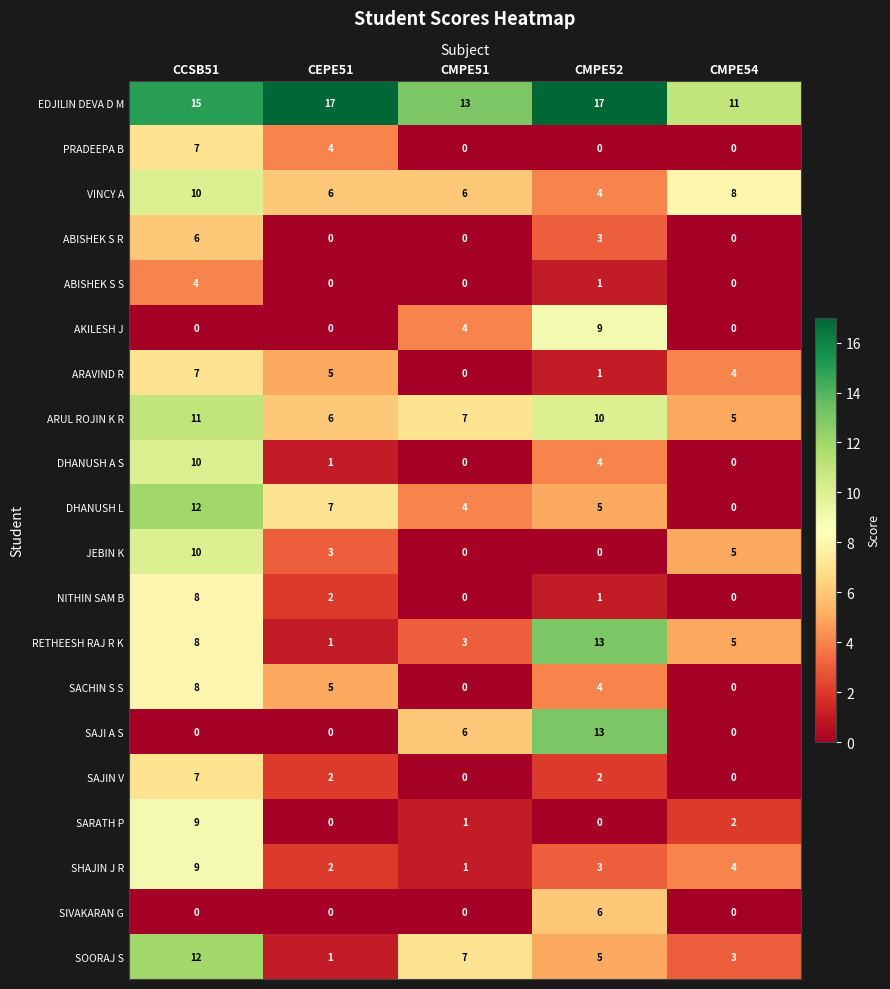

What is the average value of the SAJI A S series?

4